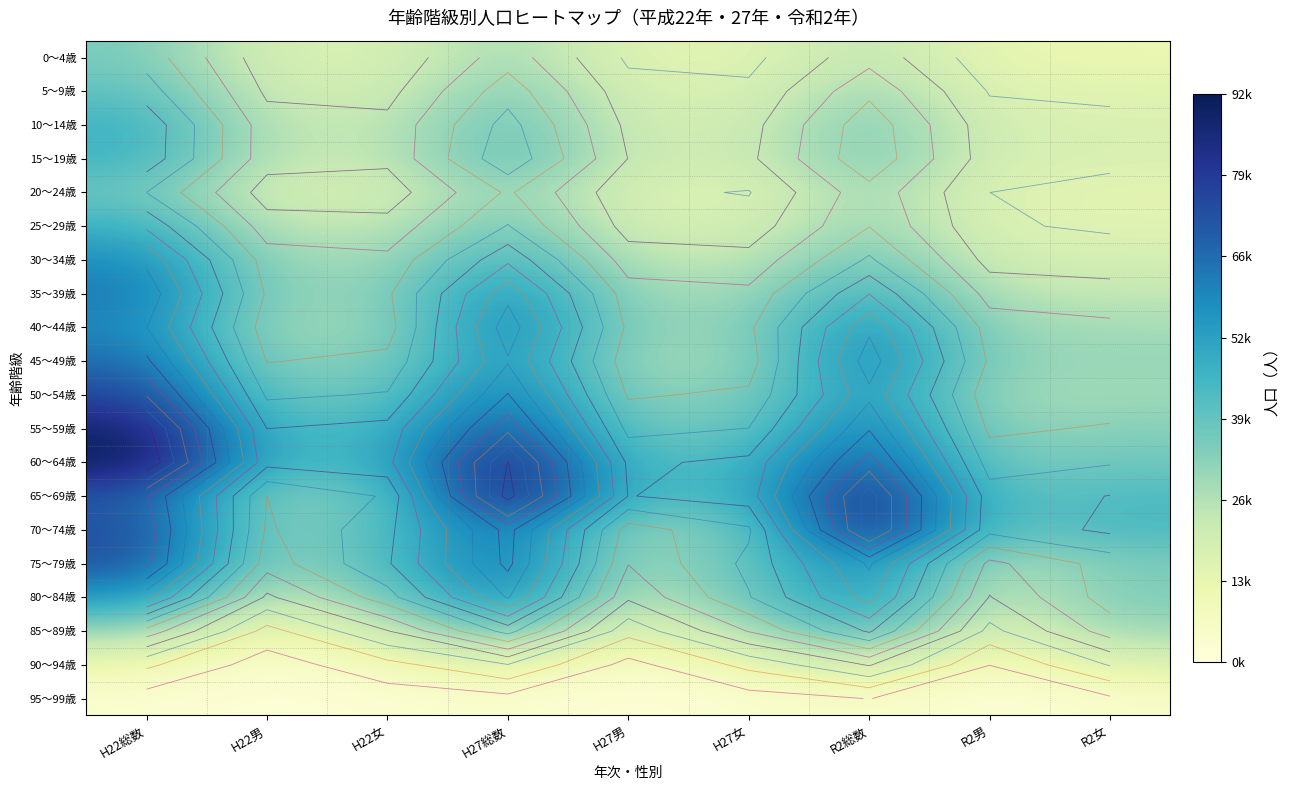

What is the spread (max minus min) of values at R2男?

39725